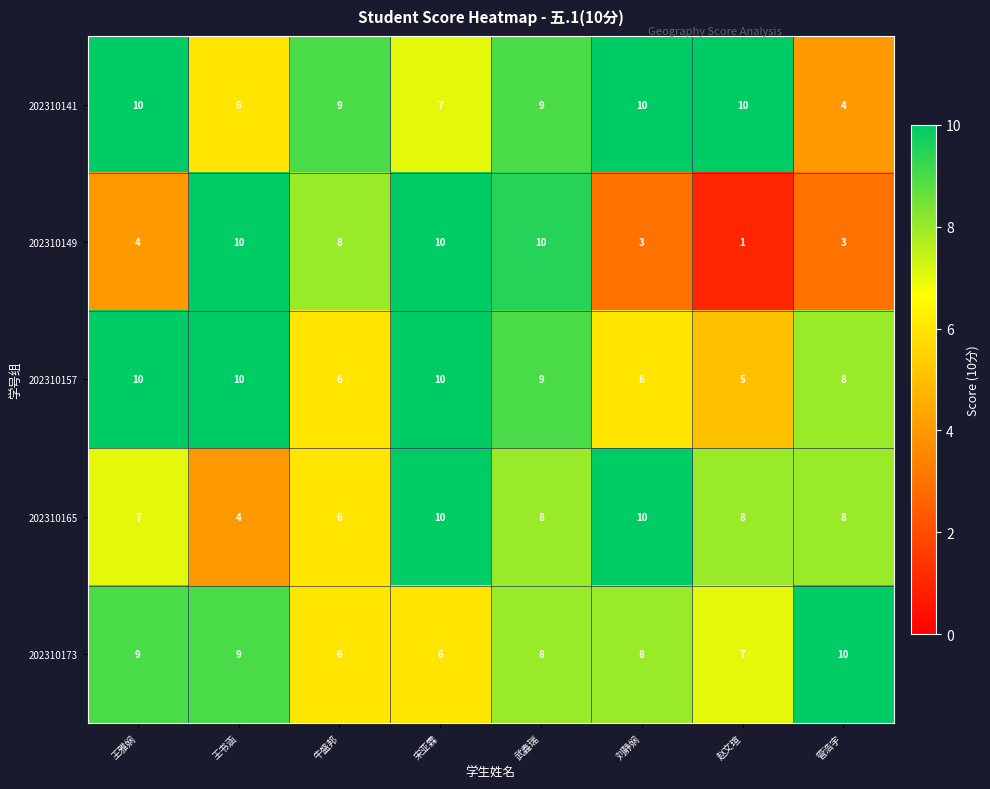

What is the approximate value of 202310165 at 牛盛邦?

6